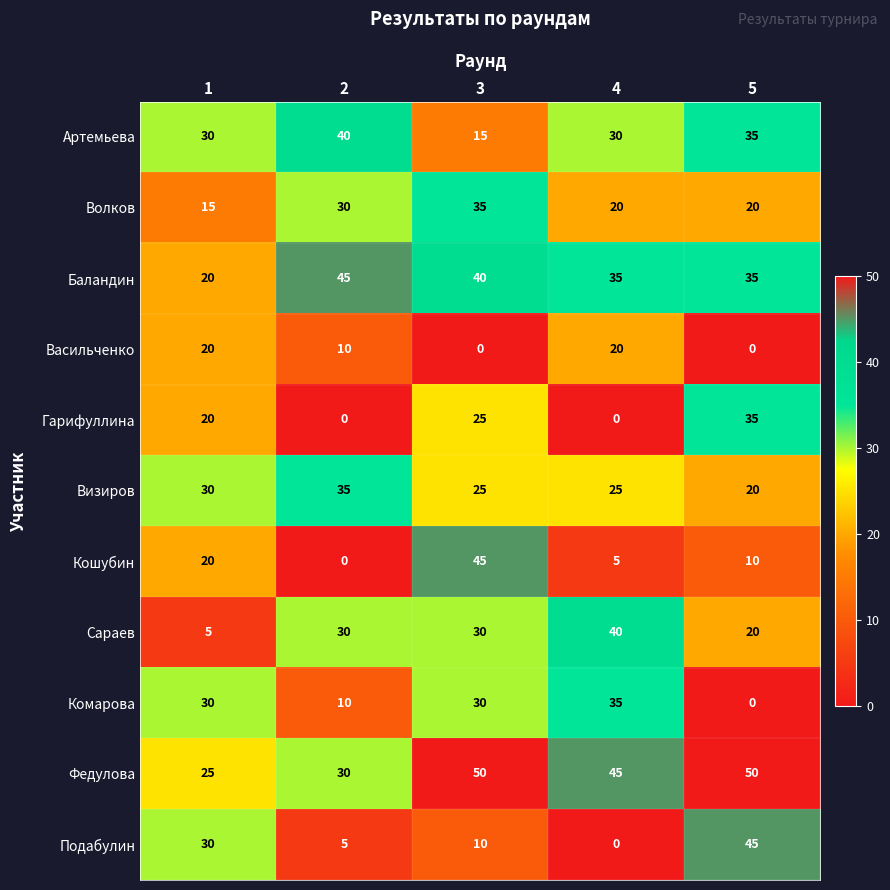

What is the greatest value displayed?

50